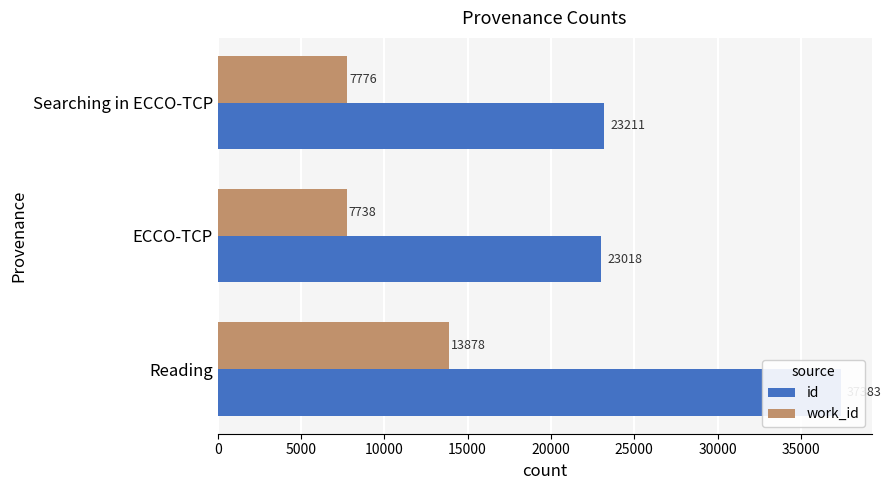

Read the work_id value at ECCO-TCP.

7738